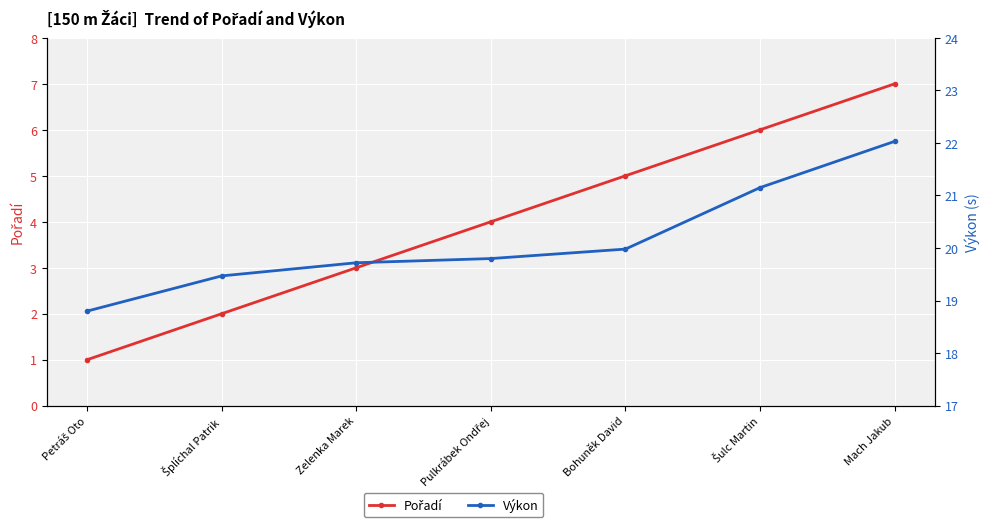

How many Pořadí values are between 2 and 6?

5